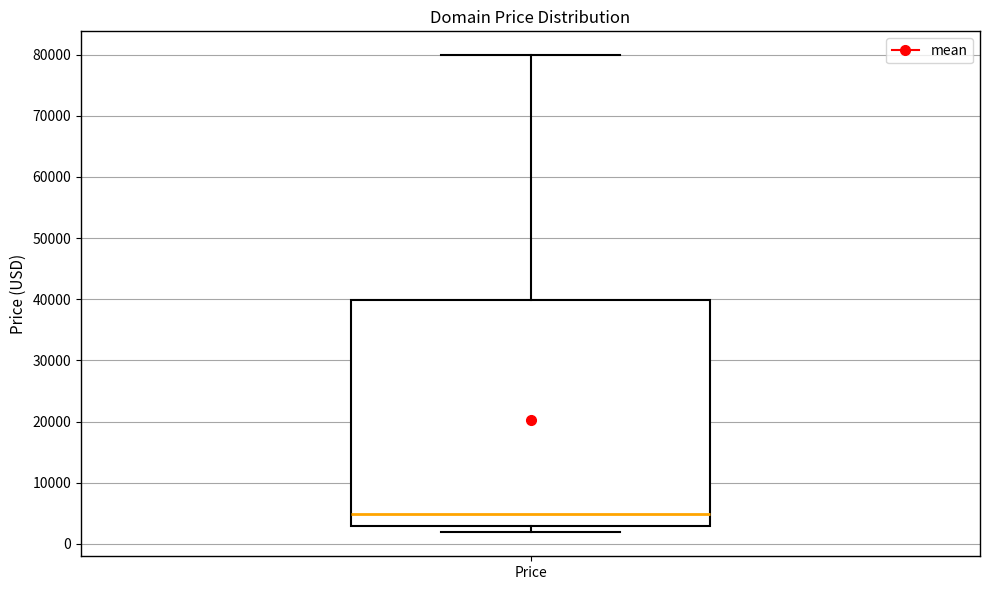

Transcribe this box plot: give where the median line is, the range the box spans, and where the two whiskers end, as read against the y-axis. The values are not printed on the chart, so give them approximately, as read against the axis.

median 5000, box 3000 to 40000, whiskers 2000 to 80000